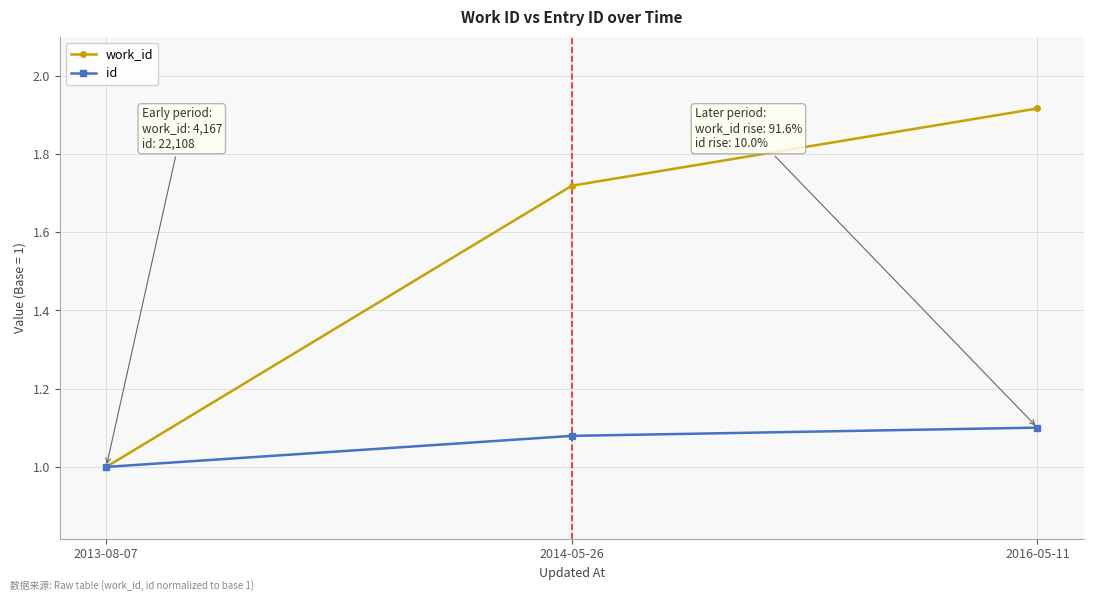

Rank the categories by id value from highest to lowest.

2016-05-11, 2014-05-26, 2013-08-07